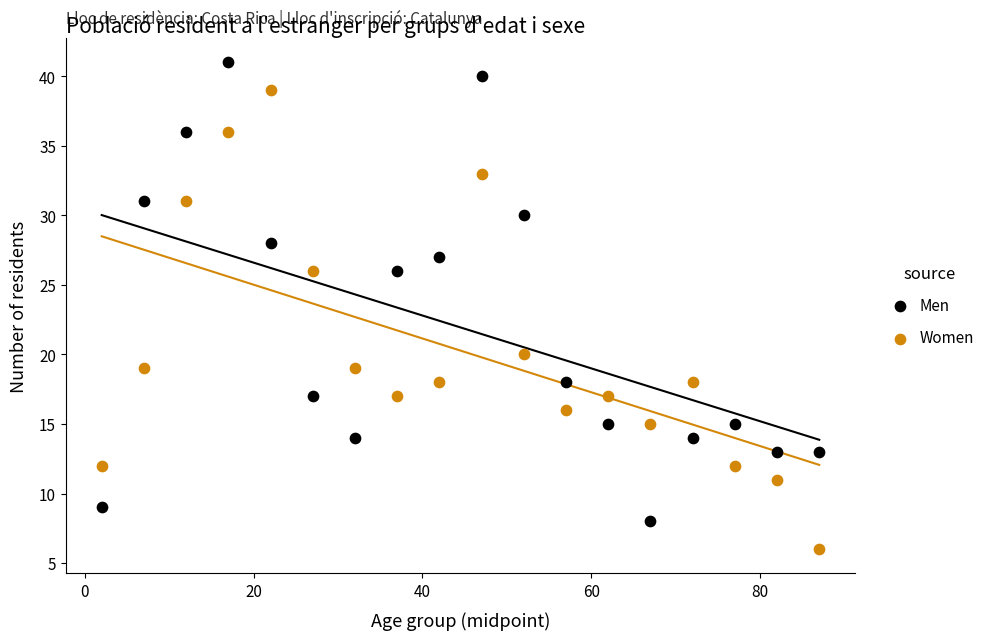

Which series contains the lowest Y value?

Women